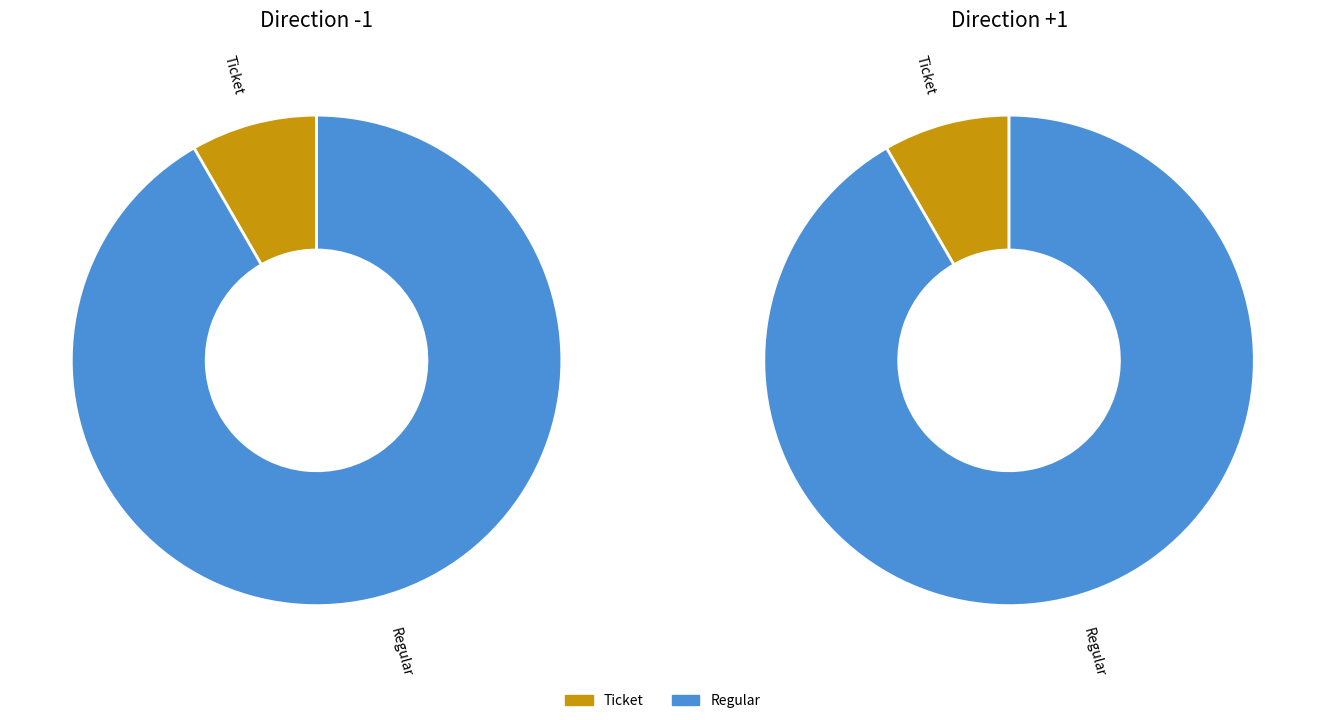

How many segments does this pie chart have?

2